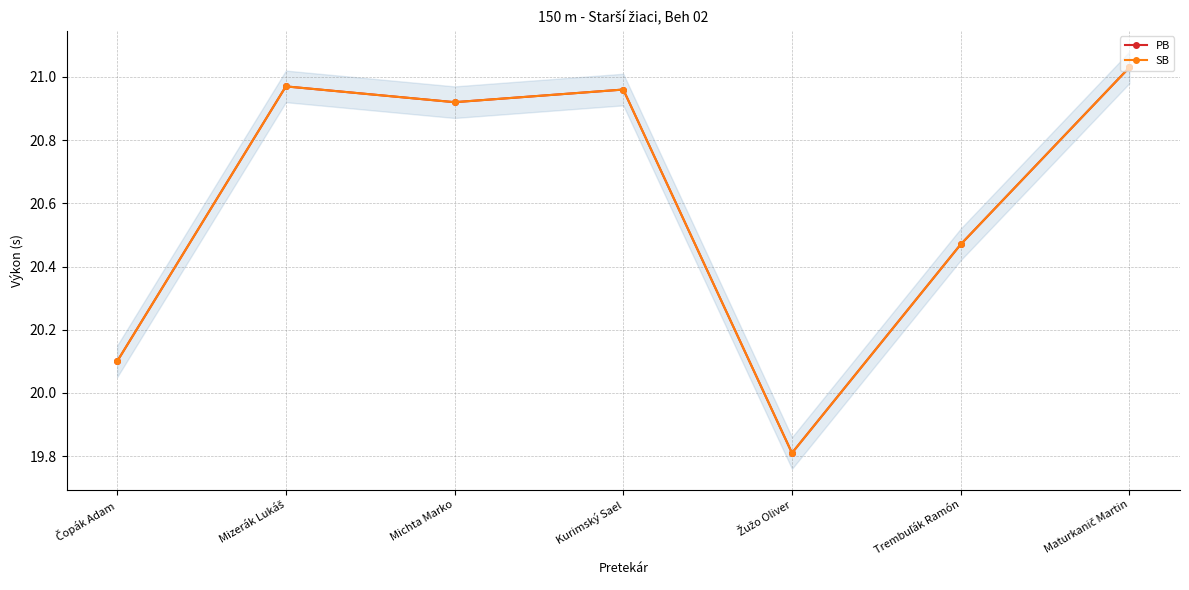

List the labels in order of SB value, largest first.

Maturkanič Martin, Mizerák Lukáš, Kurimský Sael, Michta Marko, Trembuľák Ramón, Čopák Adam, Žužo Oliver